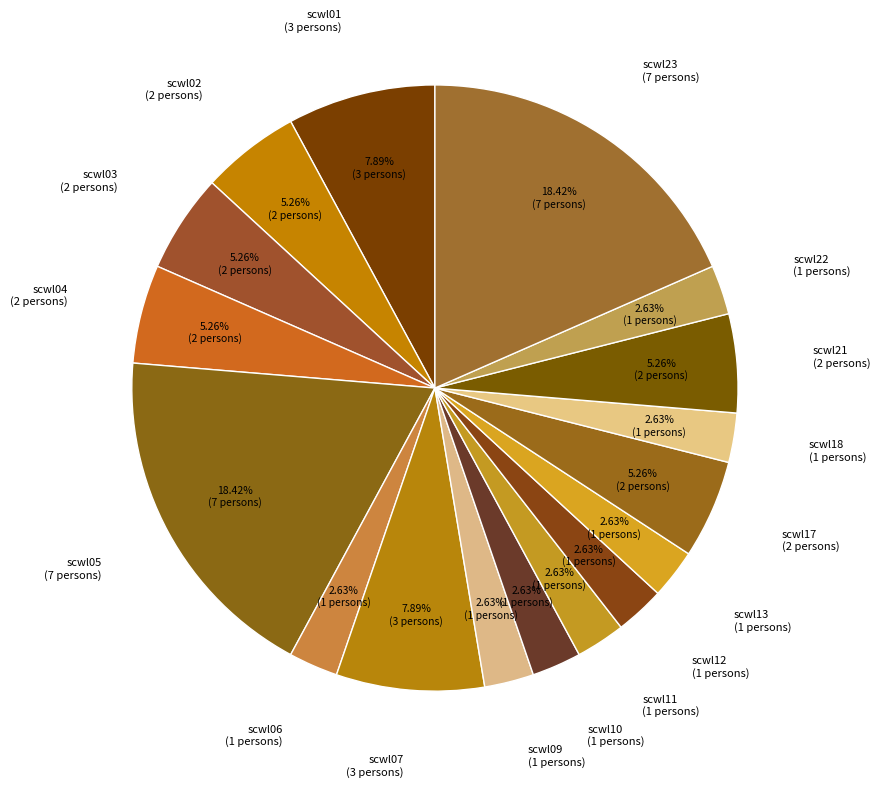

Rank the categories by value from lowest to highest.

scwl06, scwl09, scwl10, scwl11, scwl12, scwl13, scwl18, scwl22, scwl02, scwl03, scwl04, scwl17, scwl21, scwl01, scwl07, scwl05, scwl23